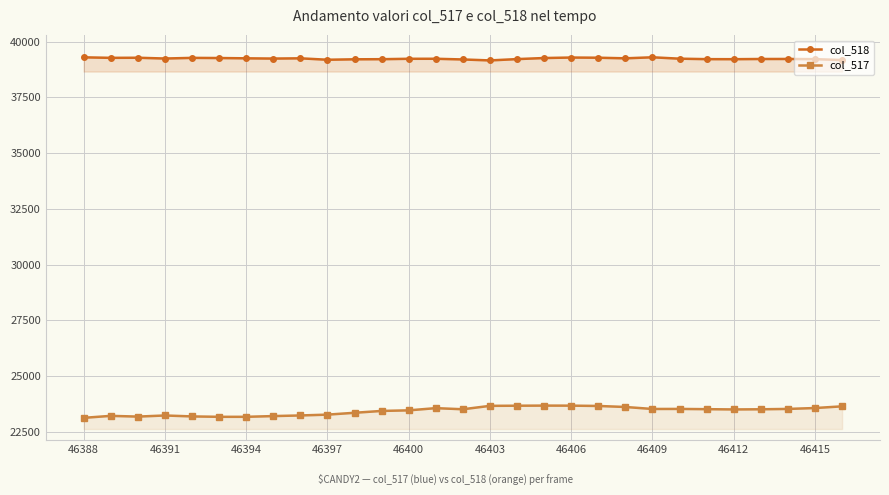

Which series has the largest total across all categories?

col_518